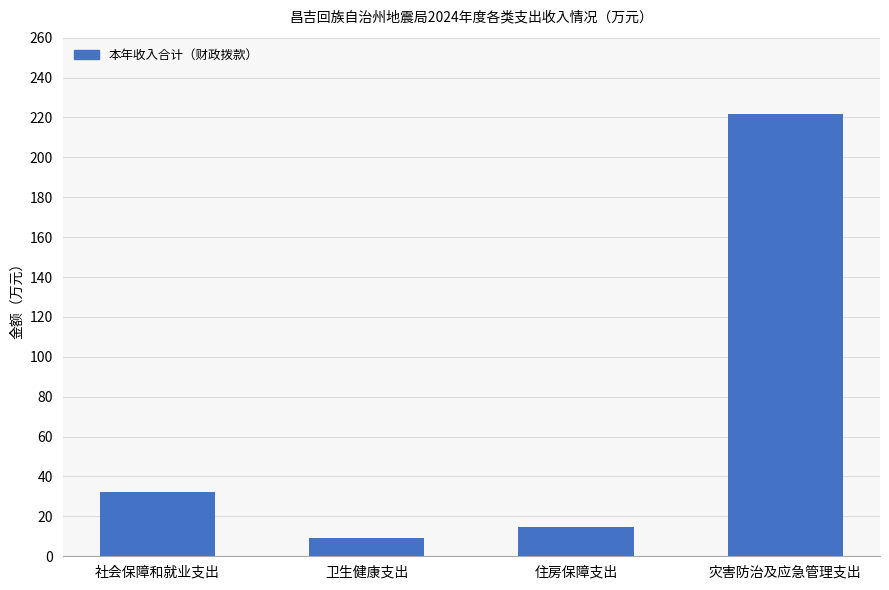

What is the change in value from 卫生健康支出 to 灾害防治及应急管理支出?

+212.9